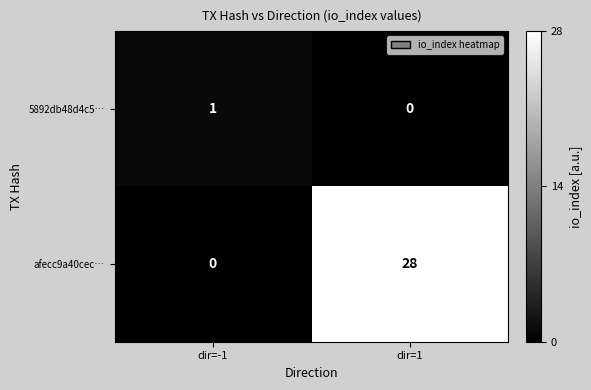

At dir=-1, list the series in order from smallest to largest.

afecc9a40cec…, 5892db48d4c5…